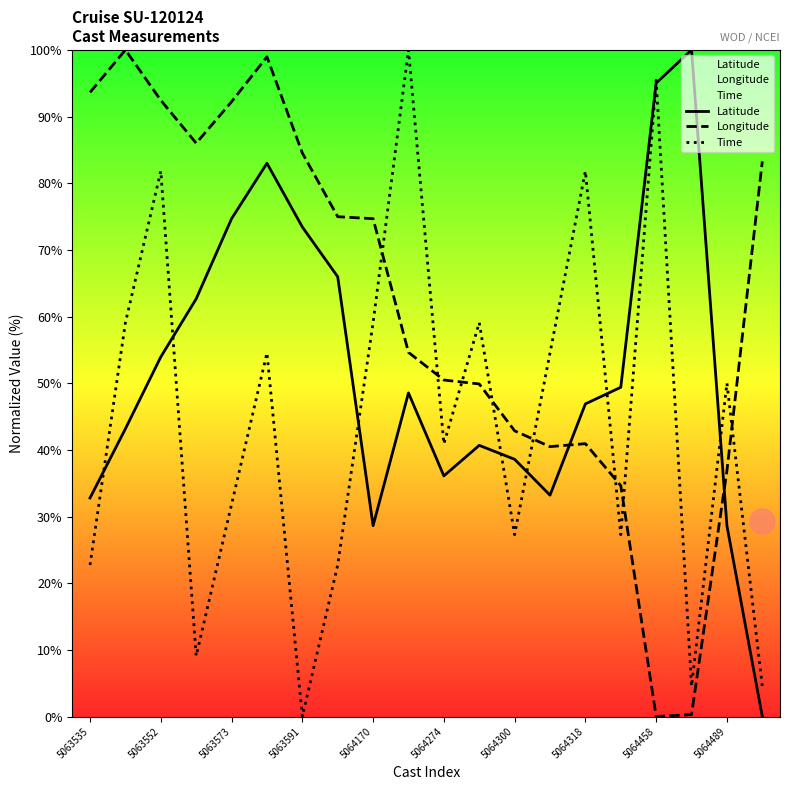

Rank the series by their maximum value, from lowest to highest.

Latitude, Longitude, Time